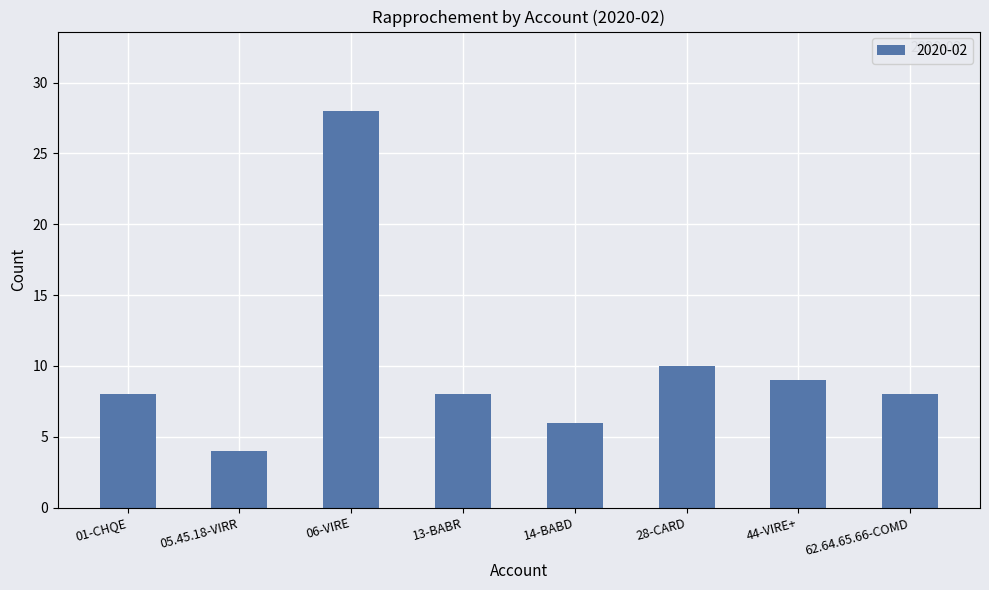

Reading left to right, list all the values displayed in this chart.

01-CHQE=8	05.45.18-VIRR=4	06-VIRE=28	13-BABR=8	14-BABD=6	28-CARD=10	44-VIRE+=9	62.64.65.66-COMD=8